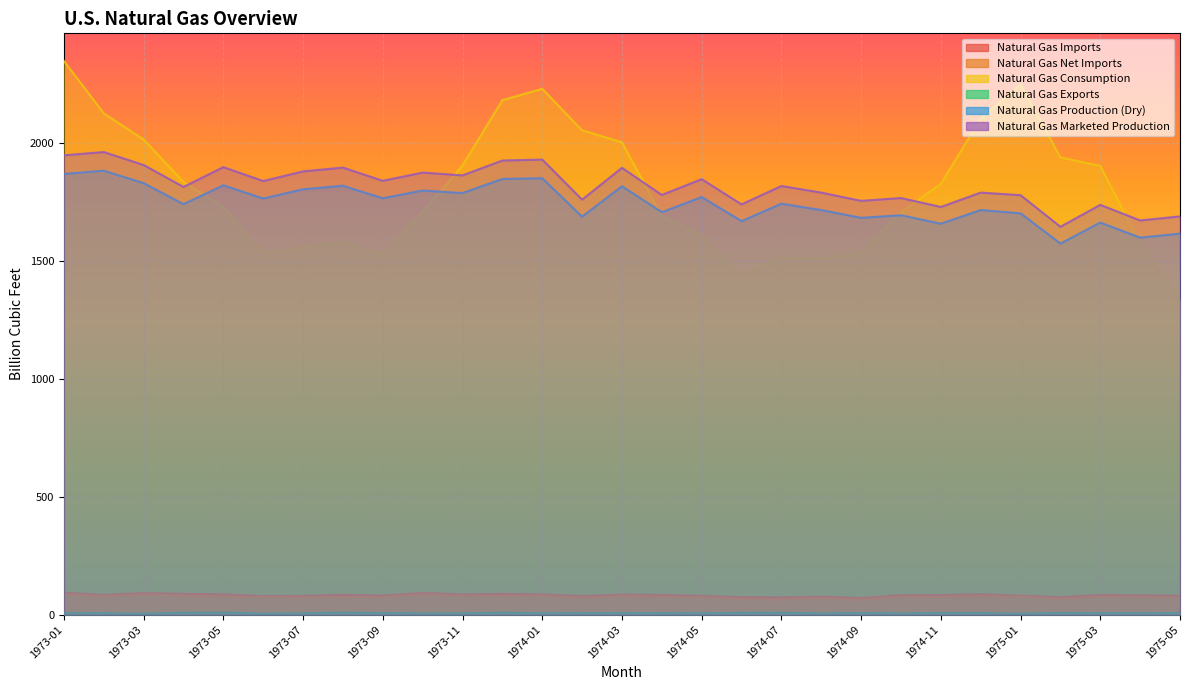

Where does the Natural Gas Consumption series first go above 1729?

1973-01